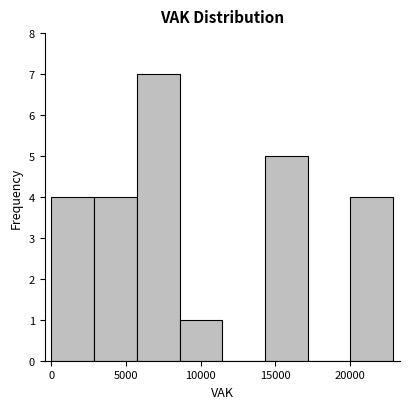

What is the height of the bar covering 3000 to 5500 on the x-axis? Neither the bar edges nor the heights are printed on the chart, so give them approximately, as read against the axes.

4